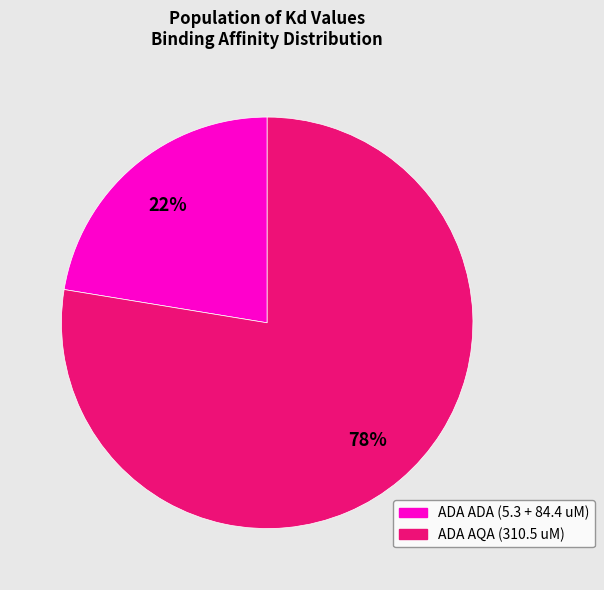

Is there any slice that represents more than half of the pie?

Yes